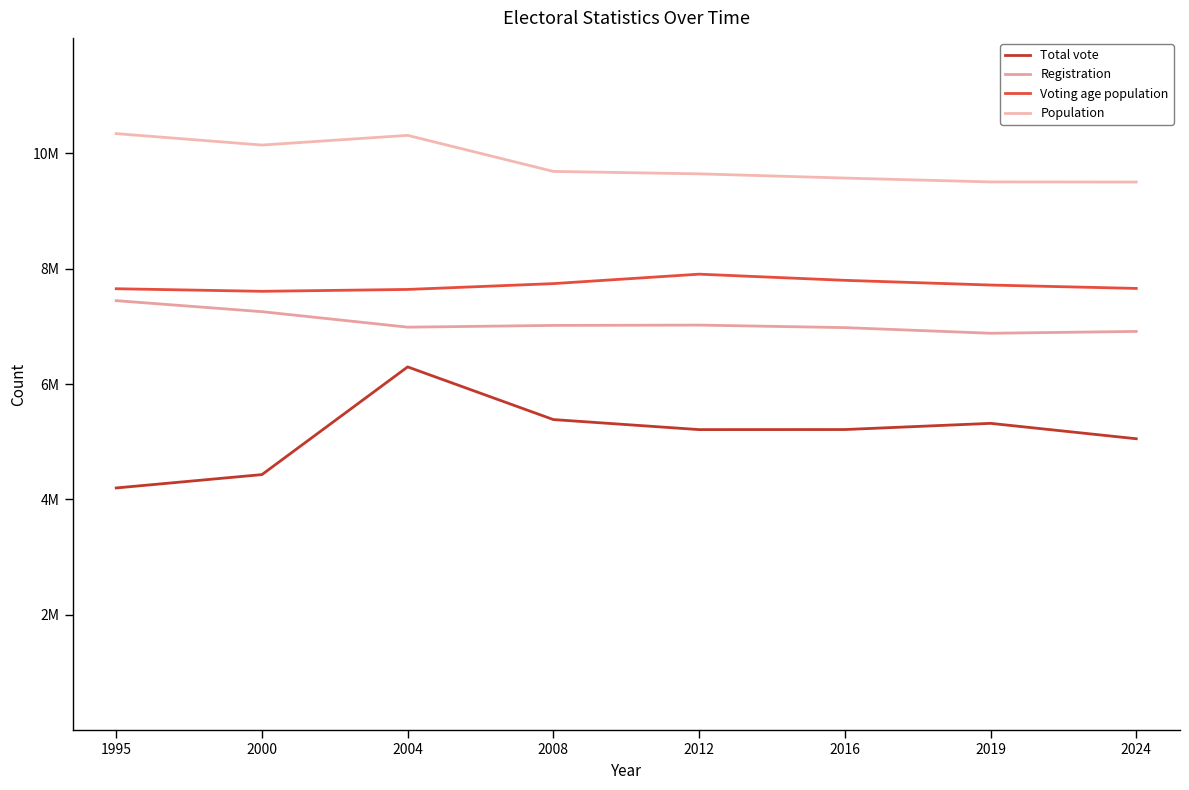

True or false: Population and Voting age population intersect in this chart.

False